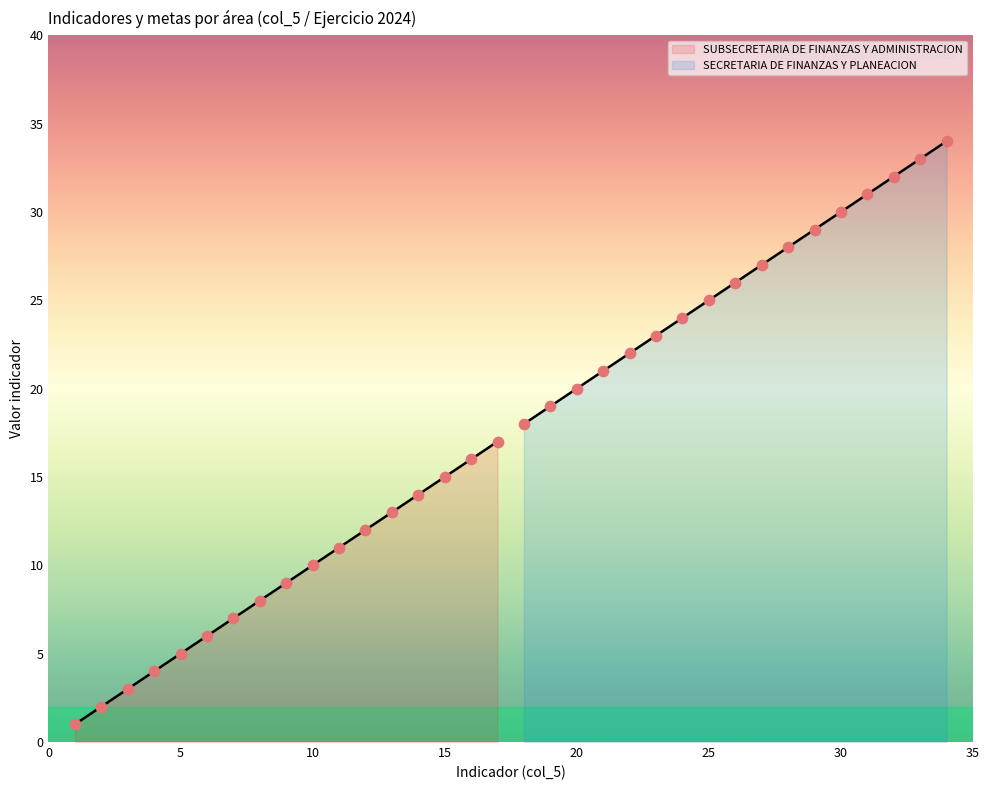

Which series has the largest Y range (max minus min)?

SUBSECRETARIA DE FINANZAS Y ADMINISTRACION